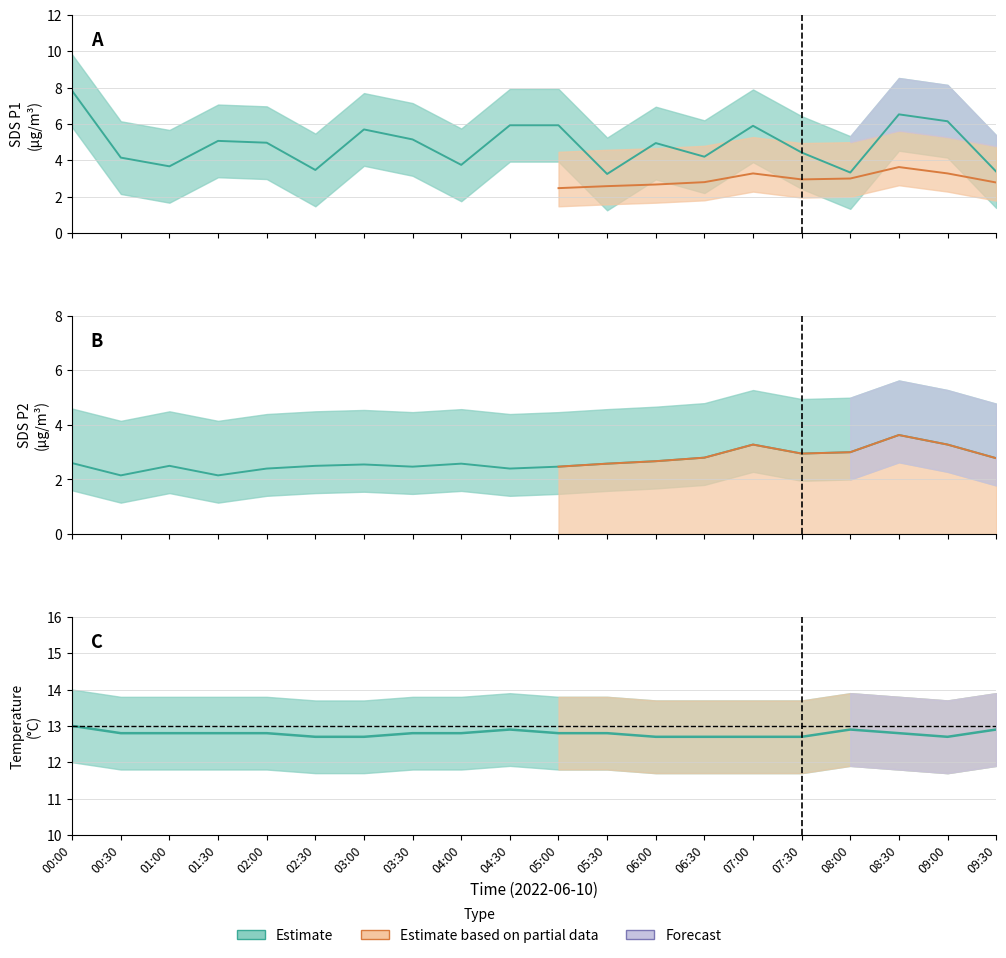

Rank the series by their maximum value, from lowest to highest.

SDS_P2, SDS_P1, Temp